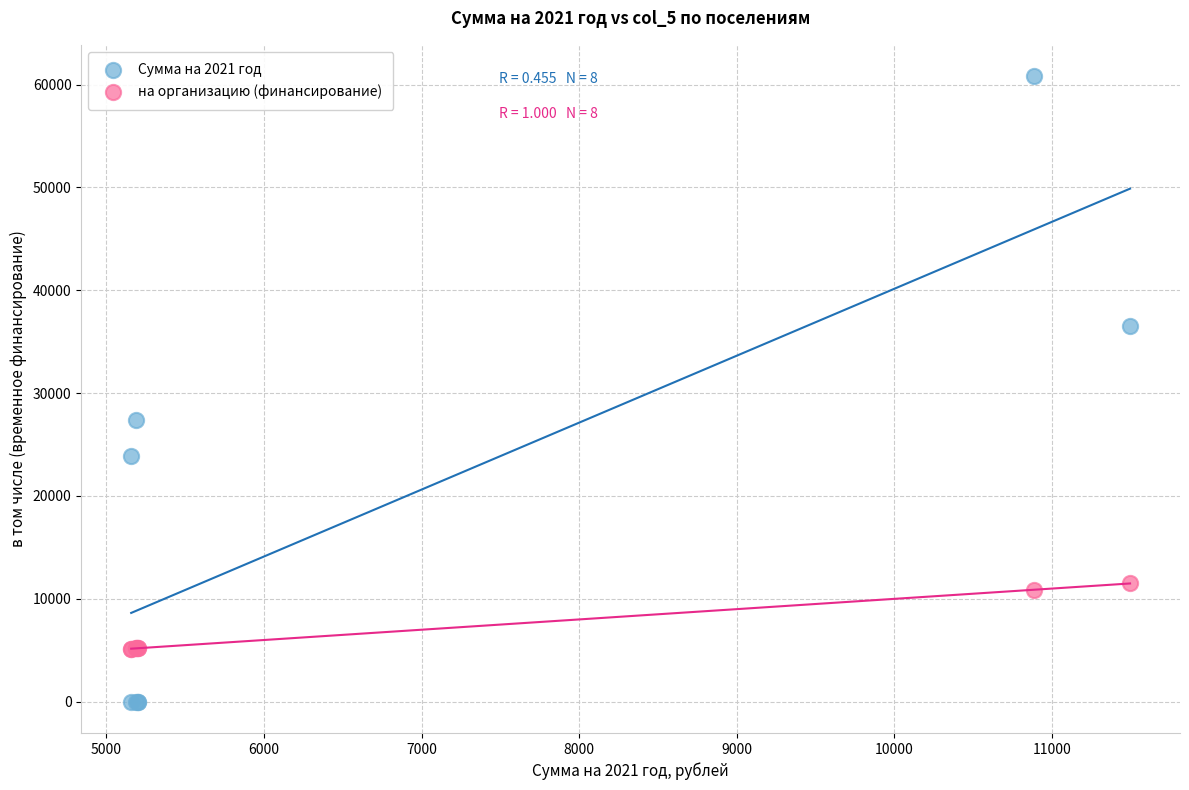

Which series contains the highest Y value?

Сумма на 2021 год